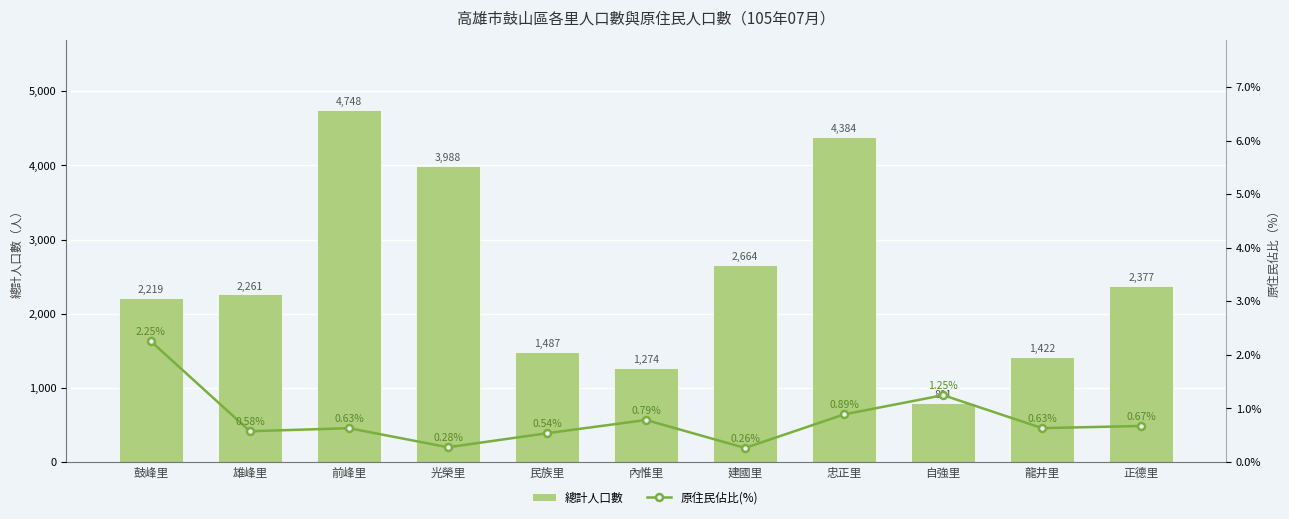

True or false: 原住民佔比(%) has a value of 0.3 at 建國里.

True